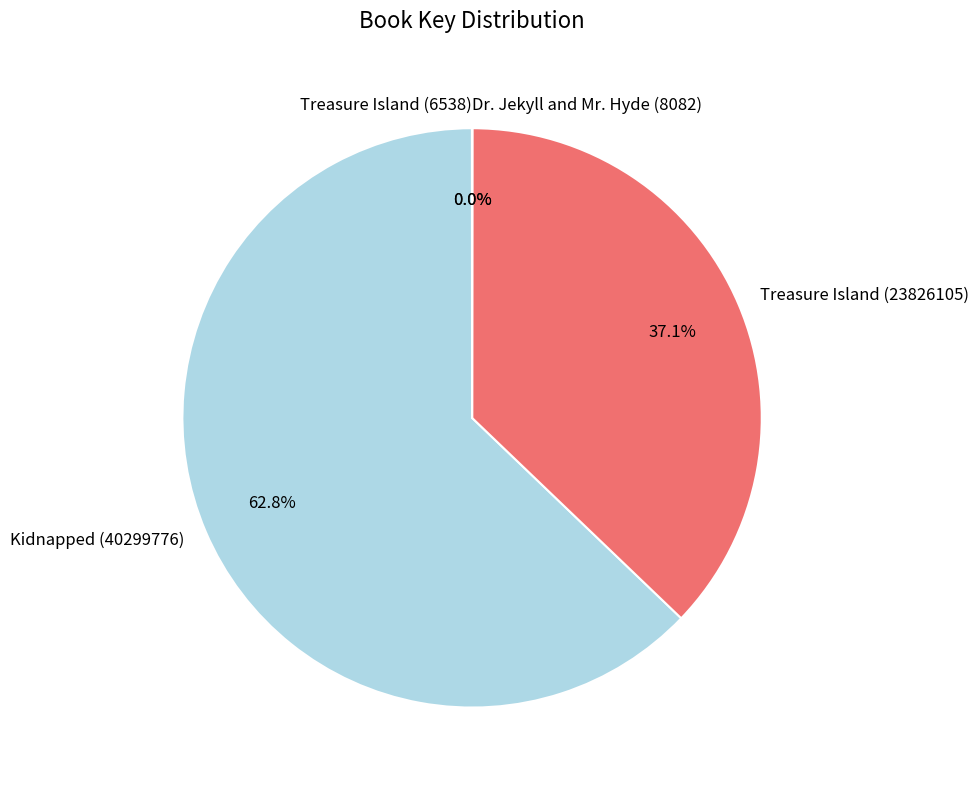

What is the largest slice in the pie chart?

Kidnapped (40299776)